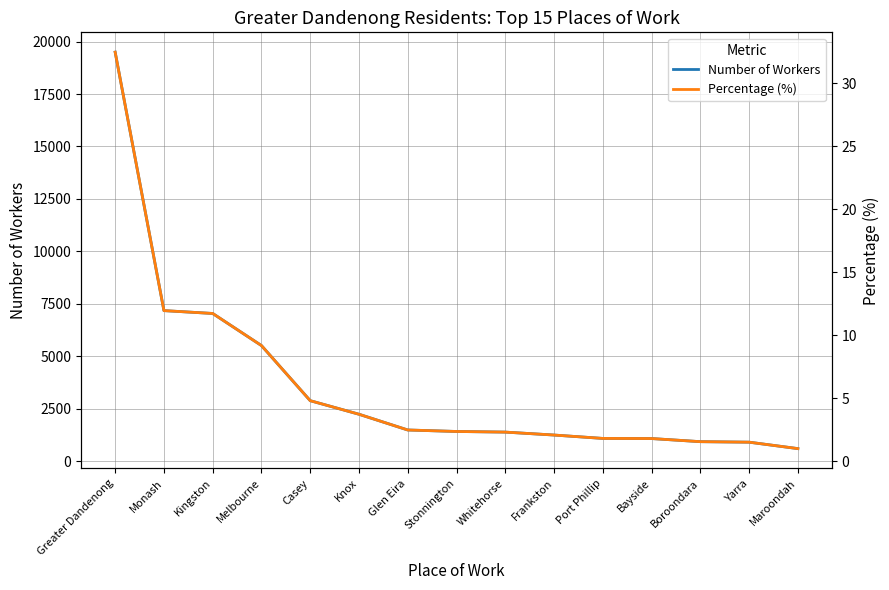

Read the Percentage (%) value at Casey.

4.8